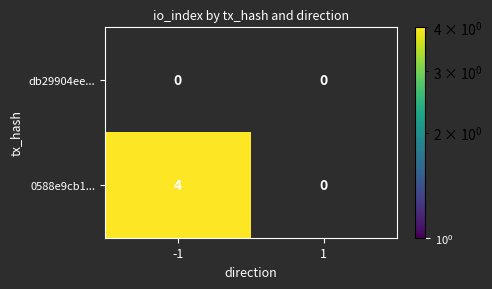

The 0588e9cb1... series shows 7 at -1. True or false?

False